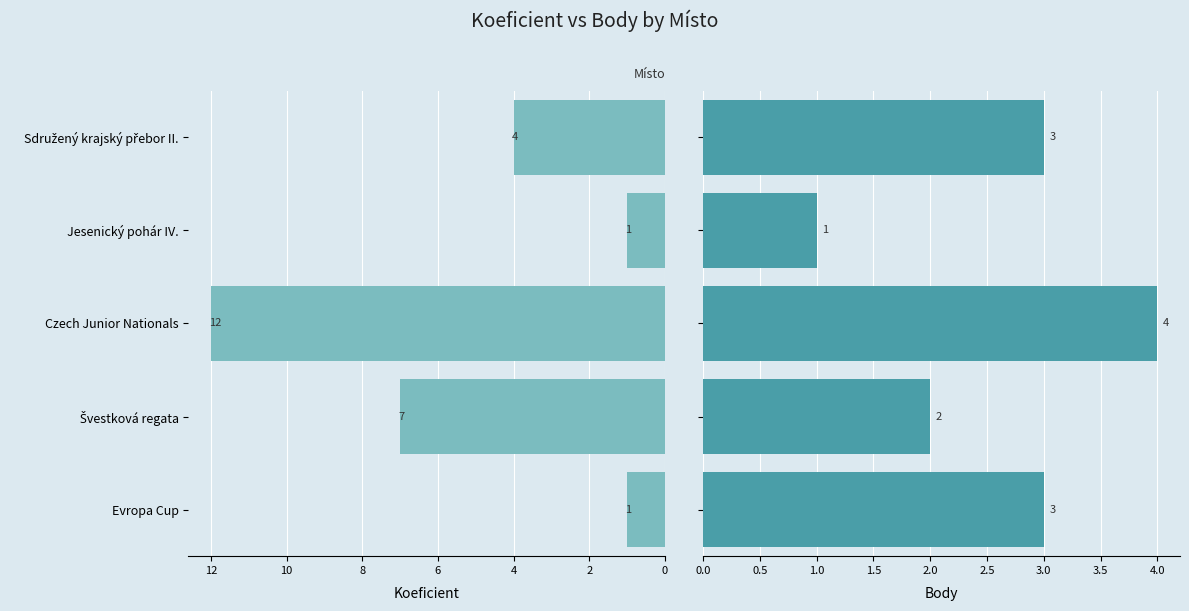

What is the difference between the second highest and second lowest values in the Body series?

1